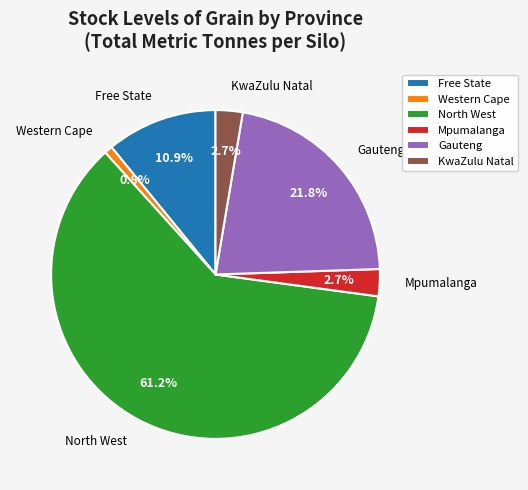

Between North West and Free State, which is larger?

North West